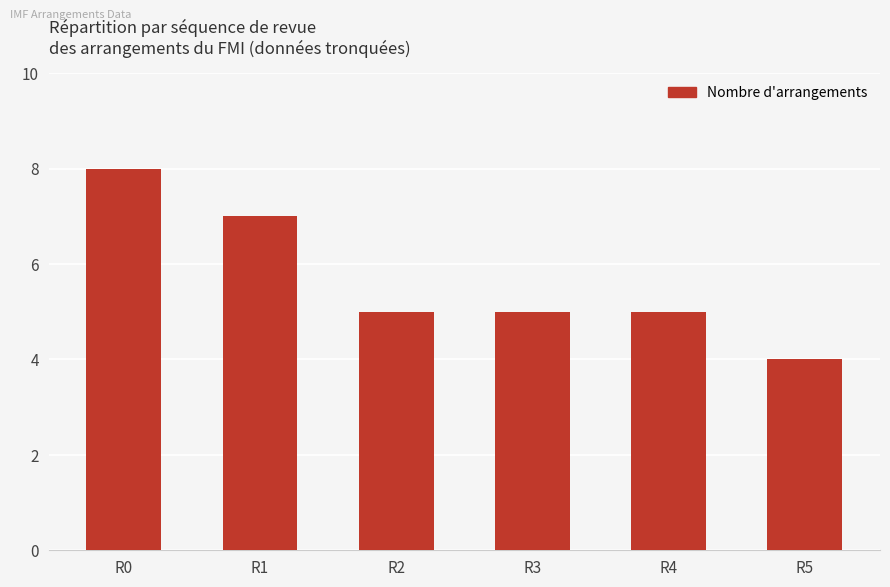

Read the value at R1.

7